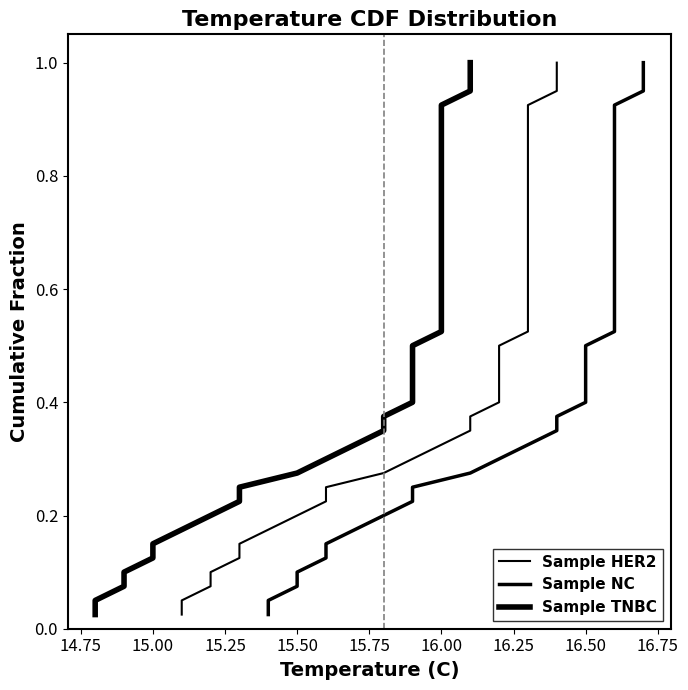

True or false: Sample TNBC and Sample NC cross at least once.

False